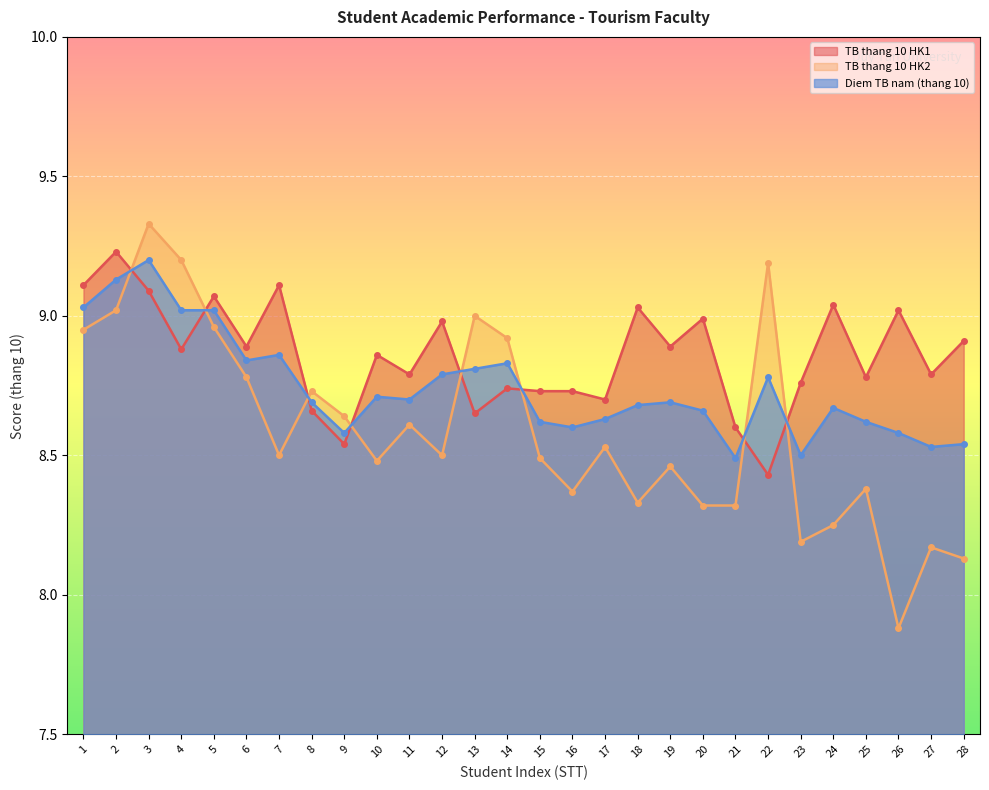

Which category has the lowest value across all series?

26